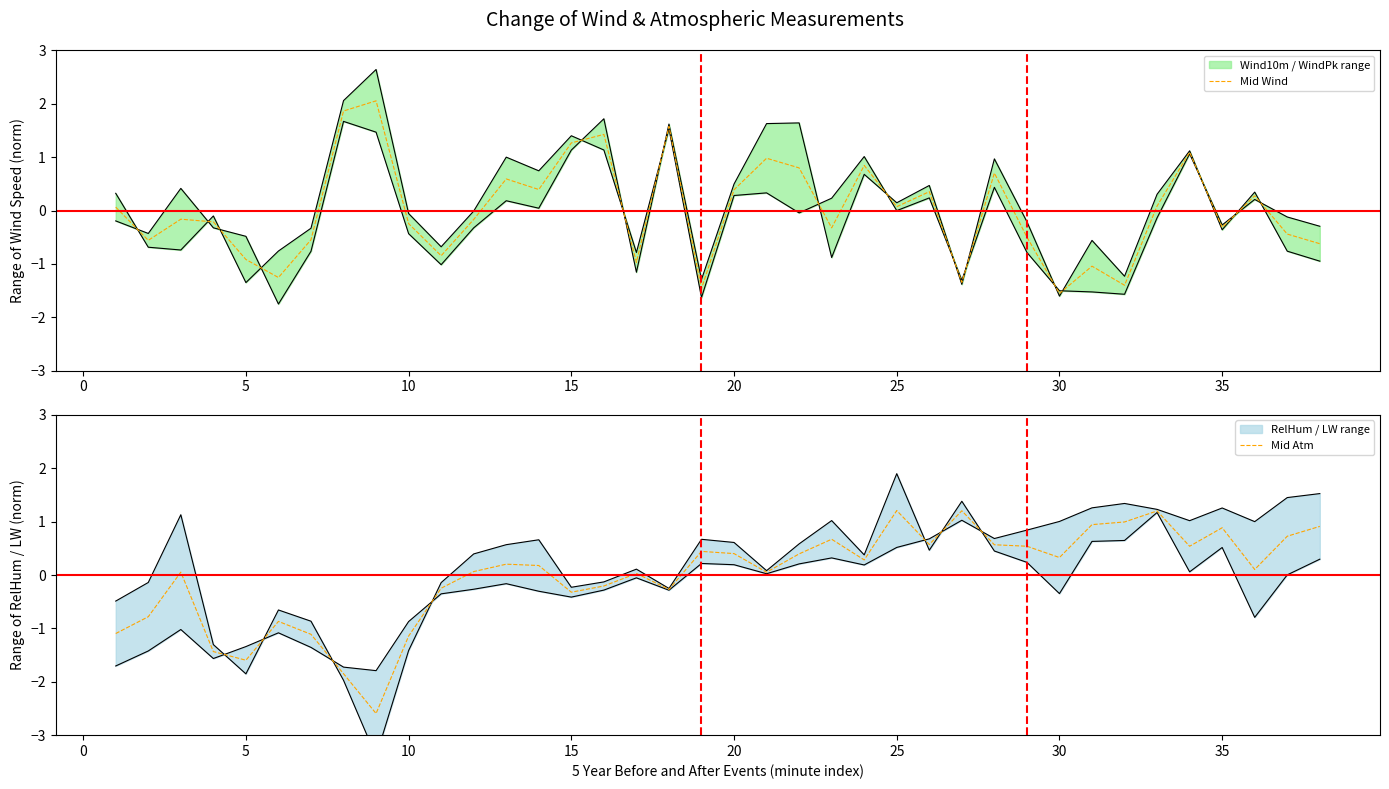

The value of Mid Wind at 35 is 0.9. True or false?

False